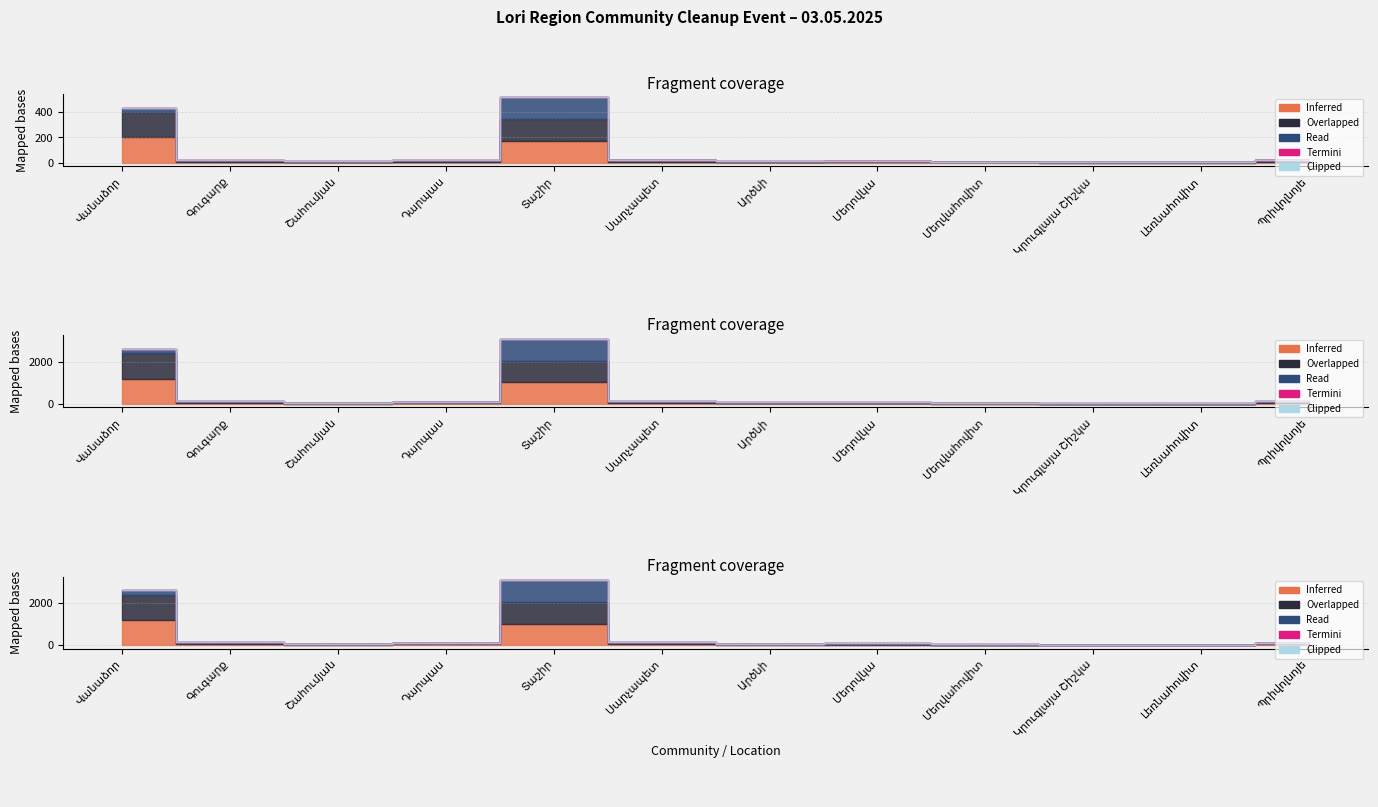

What position from the left is Կրուգլայա Շիշկա?

10